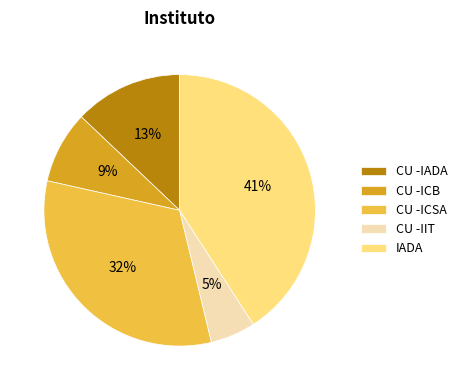

To the nearest percent, what is the difference between the CU -IADA and IADA slice percentages?

28%